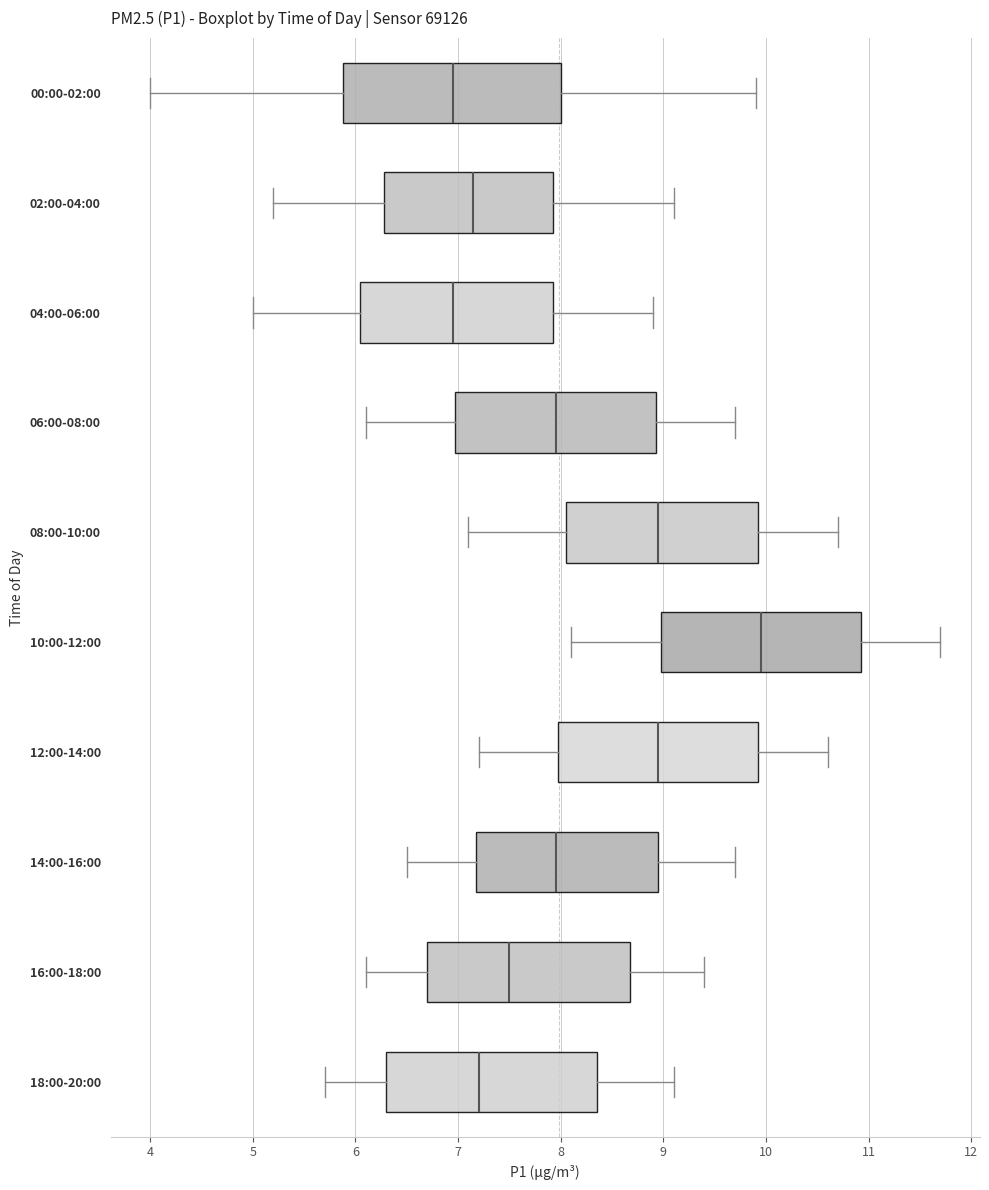

Reading bottom to top, transcribe this box plot: for each box, give where its median line is, the range the box spans, and where its two whiskers end, as read against the x-axis. The values are not printed on the chart, so give them approximately, as read against the axis.

18:00-20:00: median 7.2, box 6.3 to 8.4, whiskers 5.7 to 9.1
16:00-18:00: median 7.5, box 6.7 to 8.7, whiskers 6.1 to 9.4
14:00-16:00: median 8.0, box 7.2 to 9.0, whiskers 6.5 to 9.7
12:00-14:00: median 9.0, box 8.0 to 9.9, whiskers 7.2 to 10.6
10:00-12:00: median 10.0, box 9.0 to 10.9, whiskers 8.1 to 11.7
08:00-10:00: median 9.0, box 8.1 to 9.9, whiskers 7.1 to 10.7
06:00-08:00: median 8.0, box 7.0 to 8.9, whiskers 6.1 to 9.7
04:00-06:00: median 7.0, box 6.1 to 7.9, whiskers 5.0 to 8.9
02:00-04:00: median 7.2, box 6.3 to 7.9, whiskers 5.2 to 9.1
00:00-02:00: median 7.0, box 5.9 to 8.0, whiskers 4.0 to 9.9